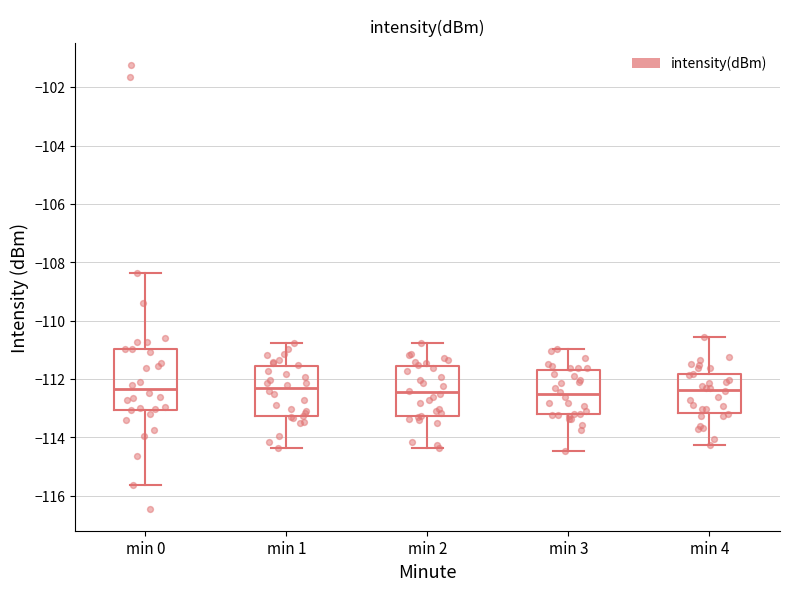

Reading left to right, transcribe this box plot: for each box, give where its median line is, the range the box spans, and where its two whiskers end, as read against the y-axis. The values are not printed on the chart, so give them approximately, as read against the axis.

min 0: median -112.4, box -113.0 to -111.0, whiskers -115.6 to -108.4
min 1: median -112.4, box -113.2 to -111.6, whiskers -114.4 to -110.8
min 2: median -112.4, box -113.2 to -111.6, whiskers -114.4 to -110.8
min 3: median -112.6, box -113.2 to -111.6, whiskers -114.4 to -111.0
min 4: median -112.4, box -113.2 to -111.8, whiskers -114.2 to -110.6